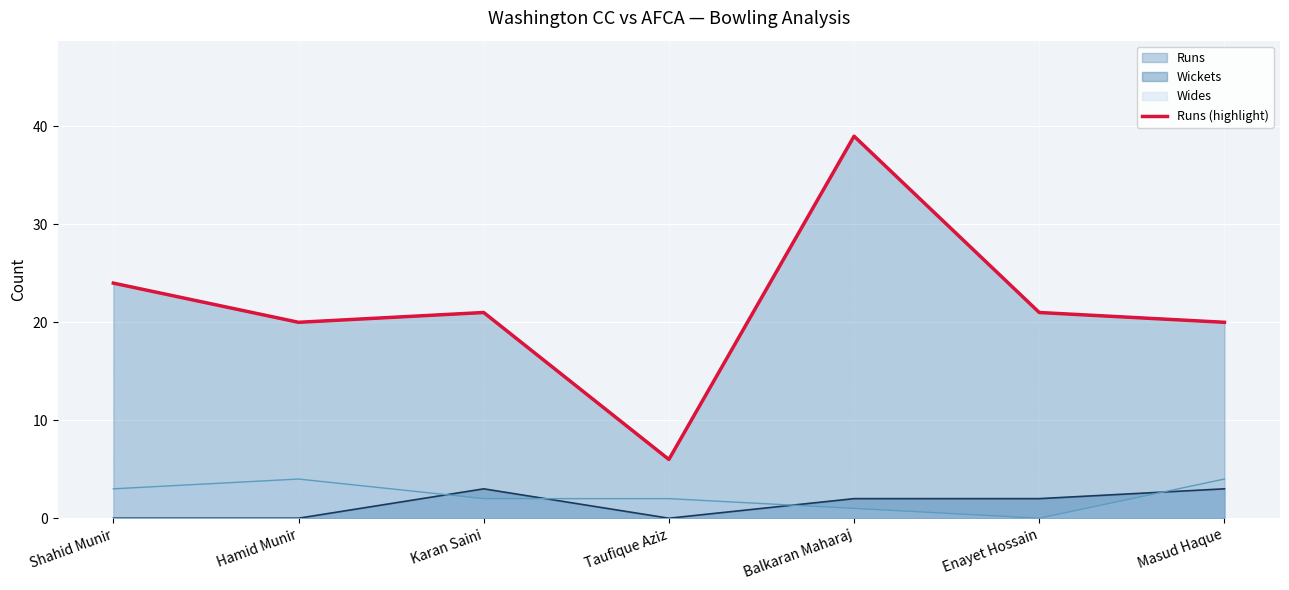

What is the label of the 4th point from the left?

Taufique Aziz